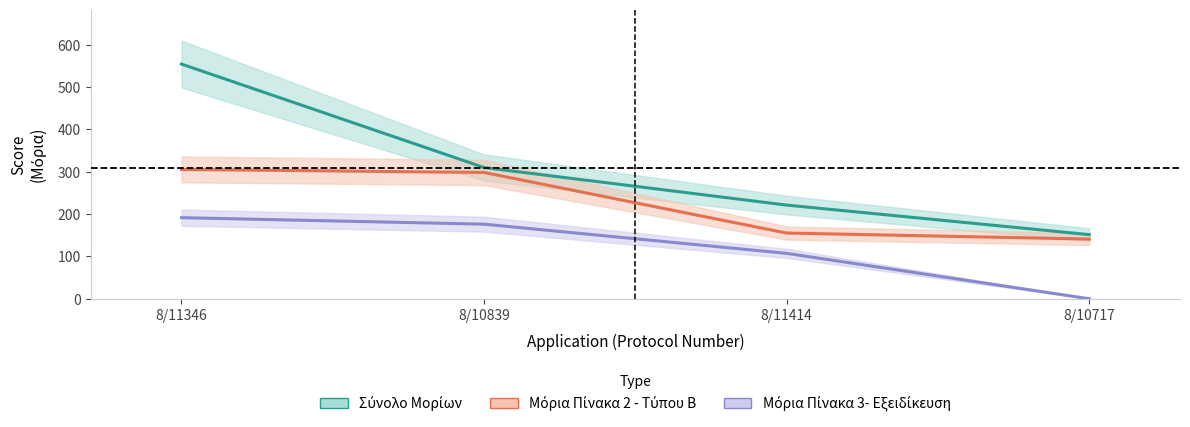

At which category is the sum across all series the highest?

8/11346